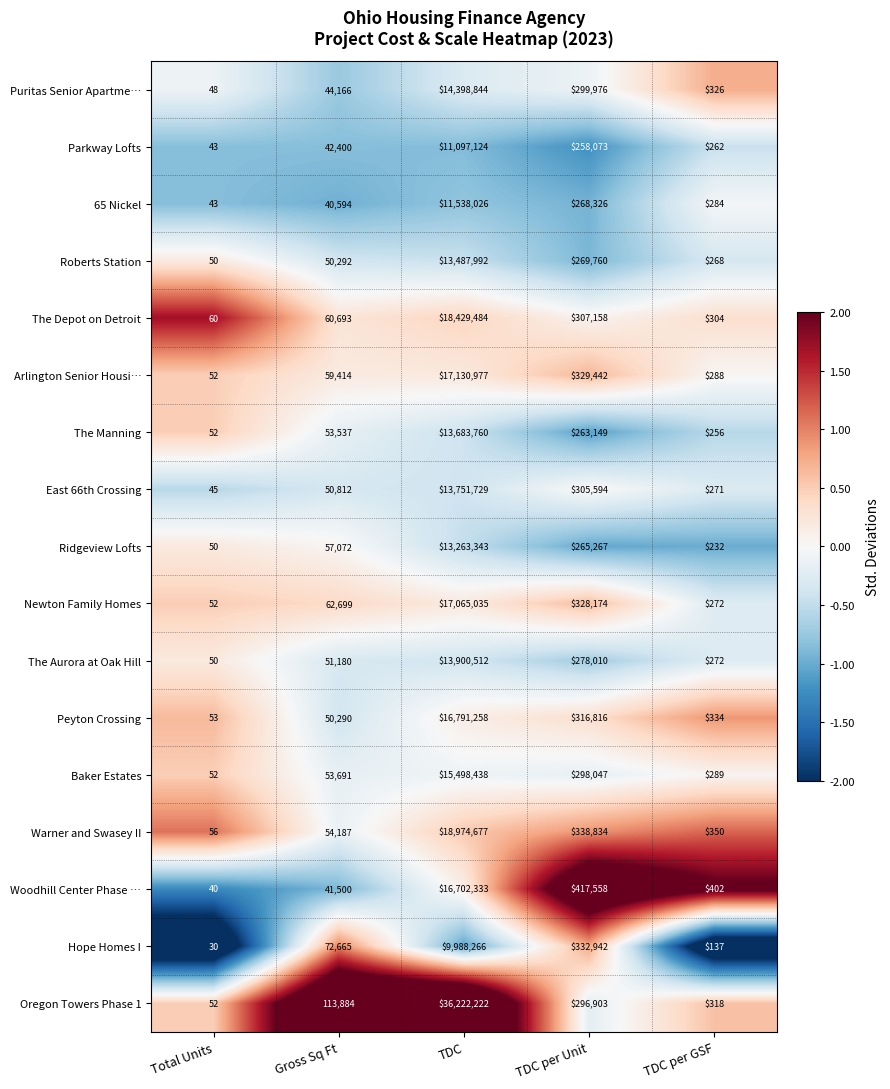

How many data points does each series have?

5